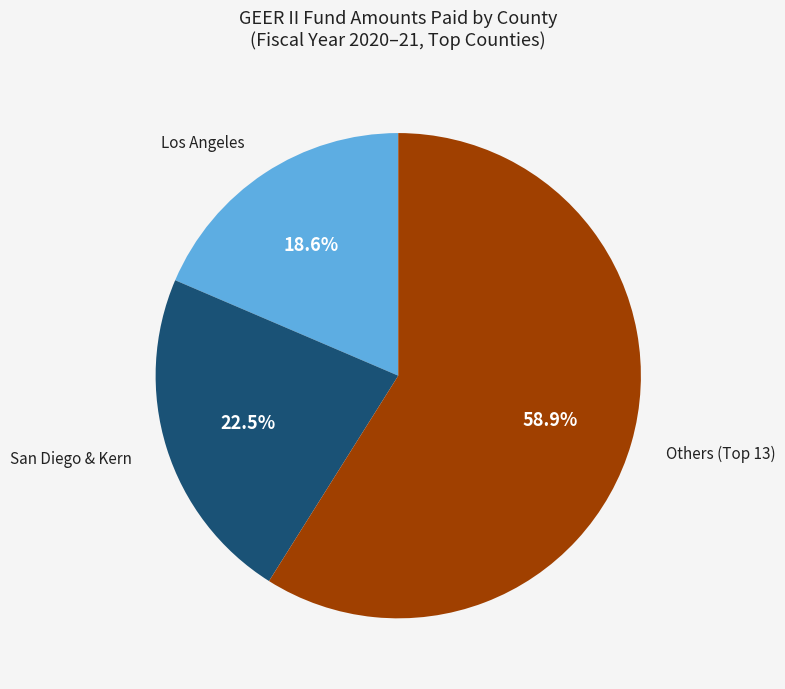

Rank the categories by value from highest to lowest.

Others (Top 13), San Diego & Kern, Los Angeles